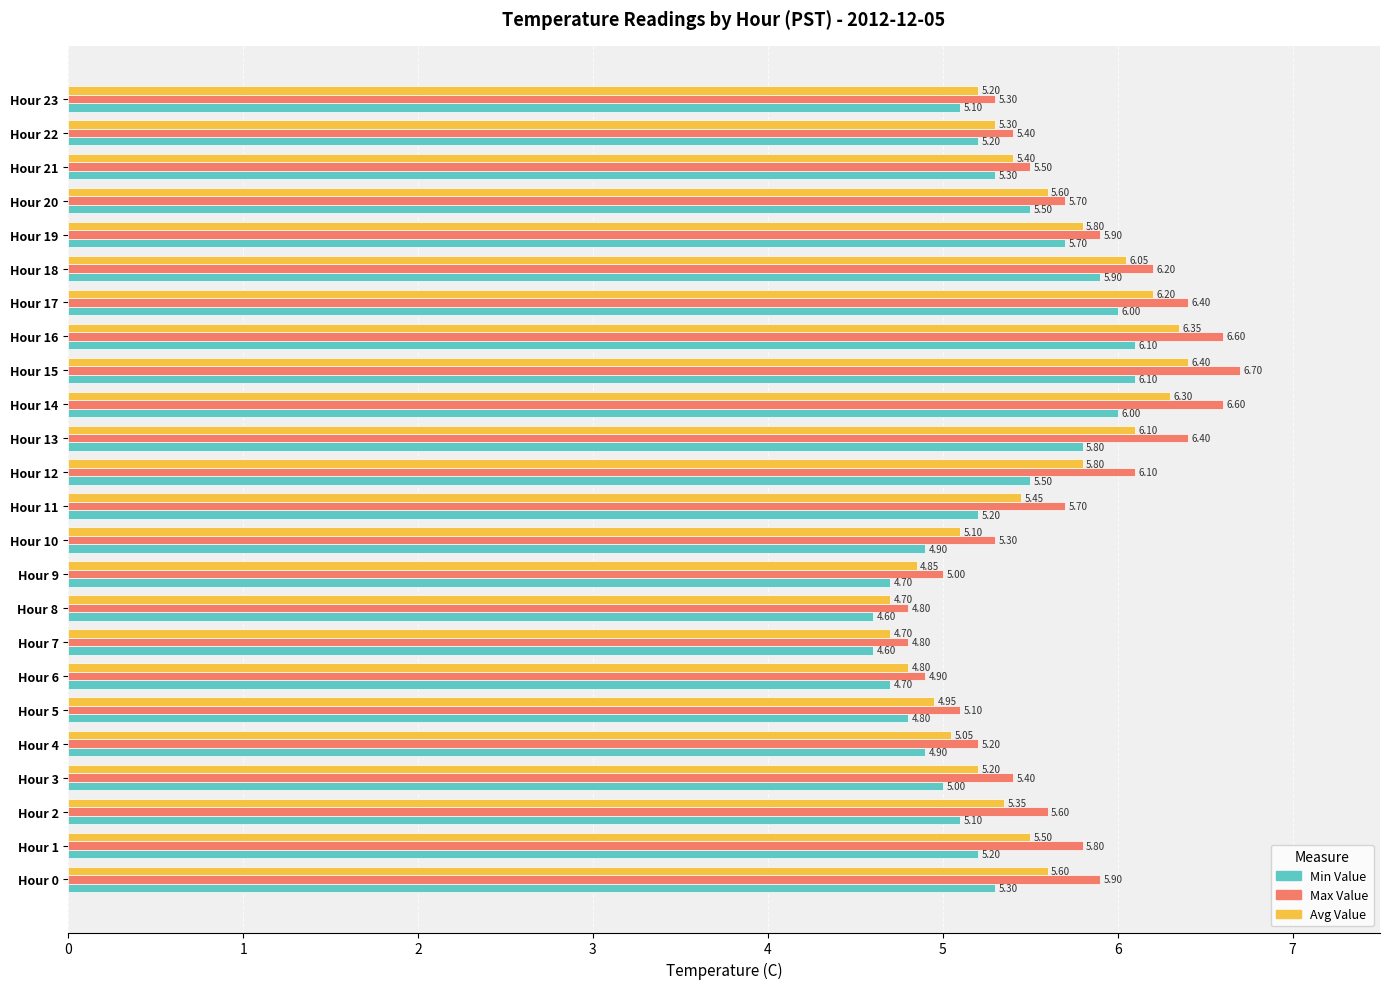

At which category is the sum across all series the highest?

Hour 15